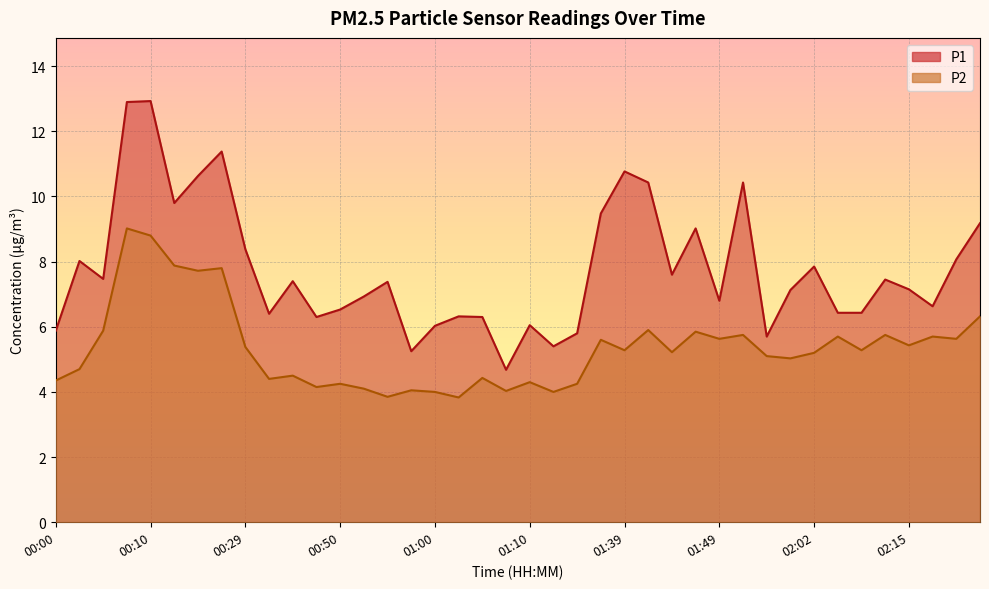

What is the difference between the maximum and minimum values in the P1 series?

8.2